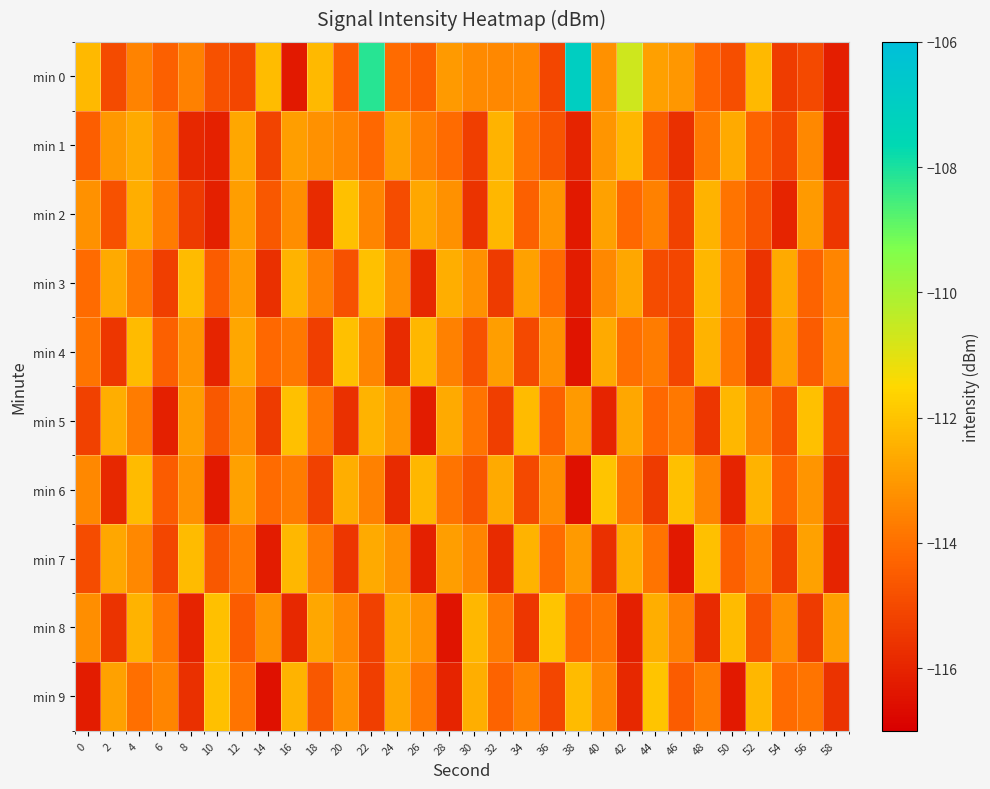

Which series has the largest total across all categories?

min 0